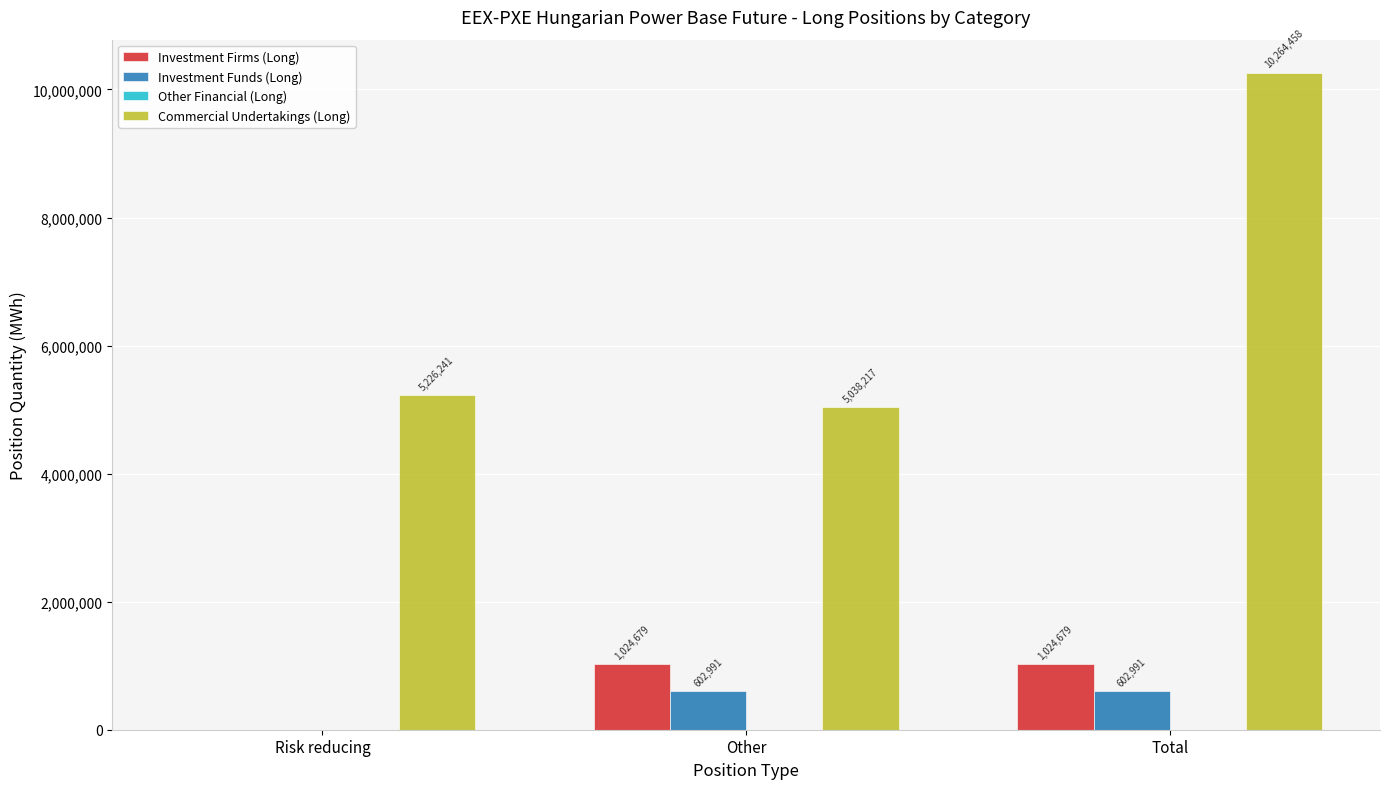

Between Risk reducing and Total, which series saw the biggest shift?

Commercial Undertakings (Long)